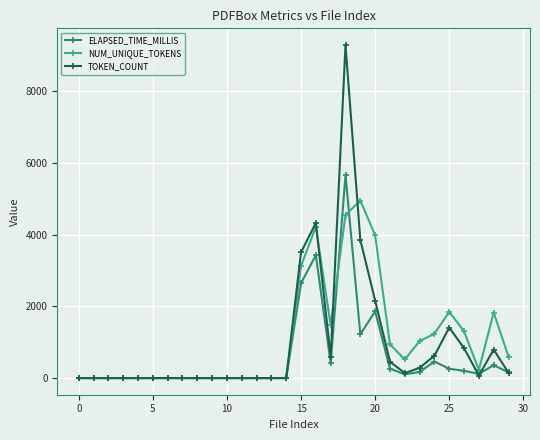

True or false: ELAPSED_TIME_MILLIS and NUM_UNIQUE_TOKENS intersect in this chart.

True